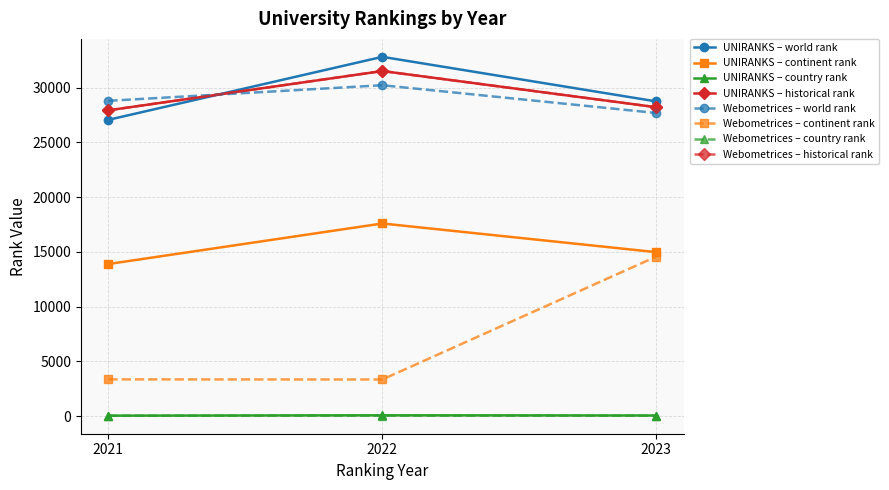

What is the difference between the highest and lowest values at 2023?

28687.0